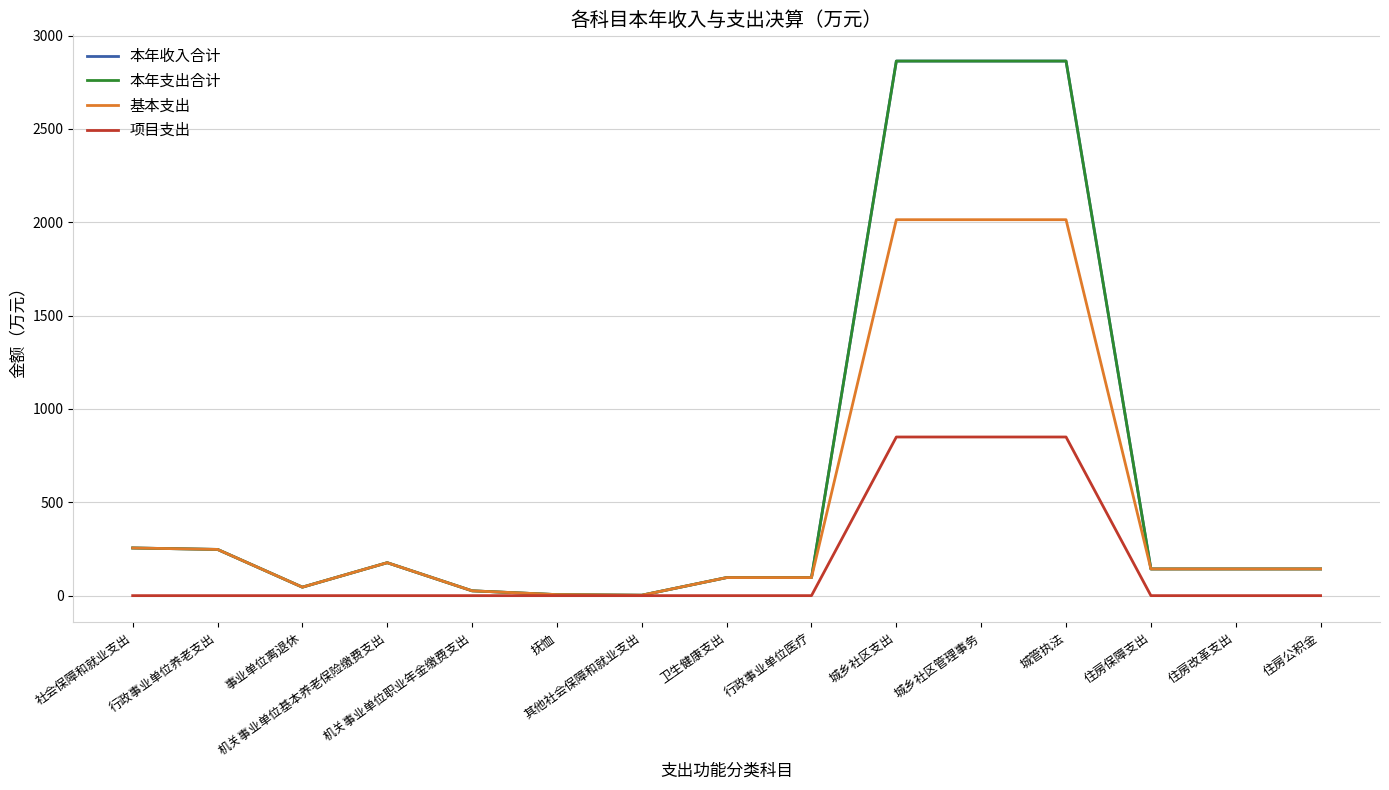

Where is the first local minimum for 本年收入合计?

事业单位离退休